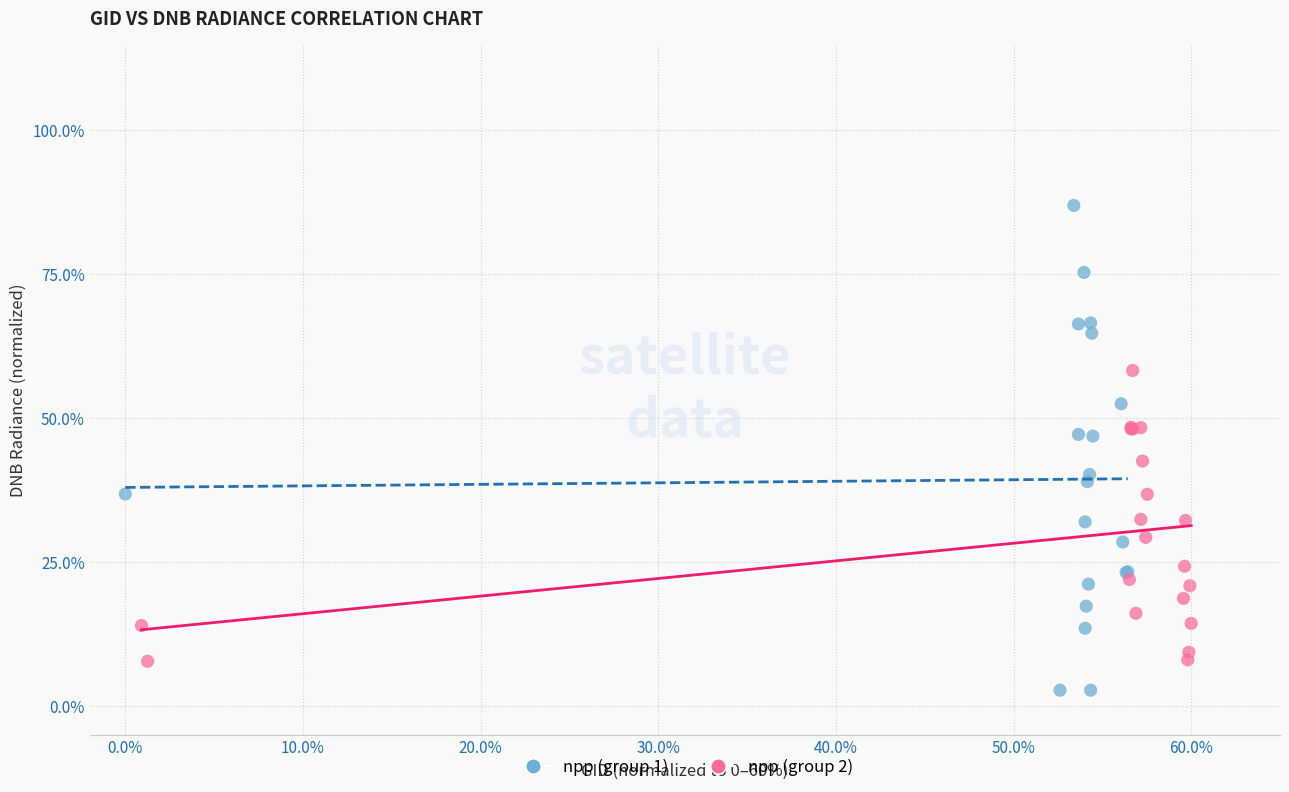

Which series has the widest spread of Y values?

npp (group 1)